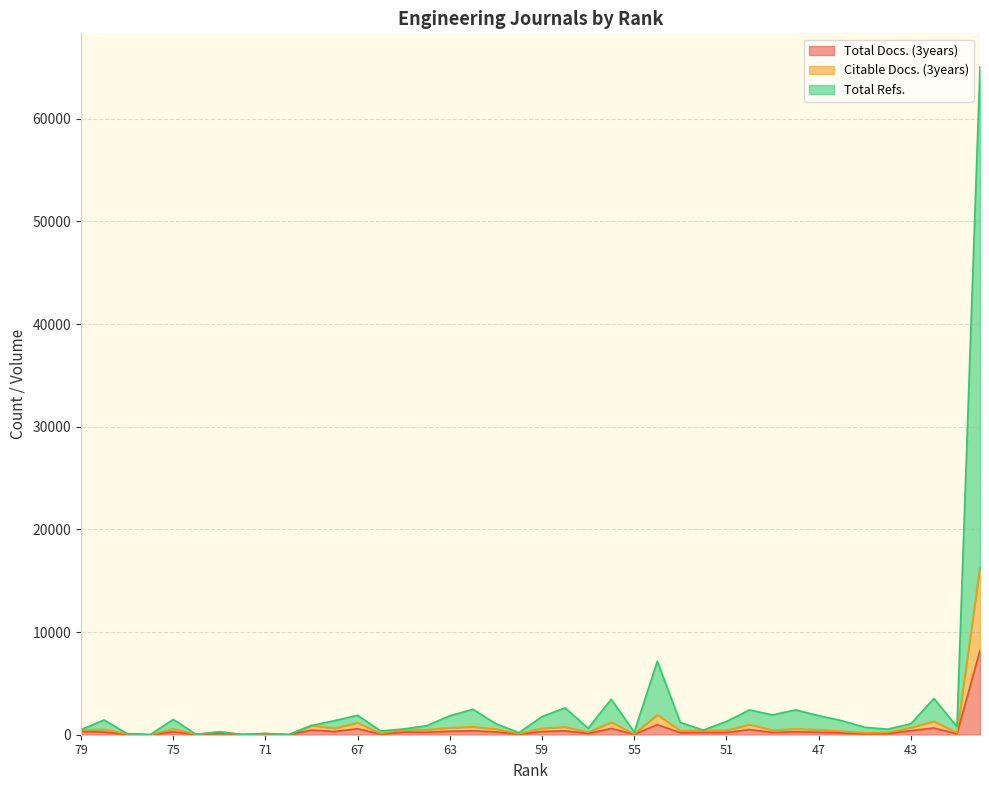

At which category does Citable Docs. (3years) reach its first local valley?

76